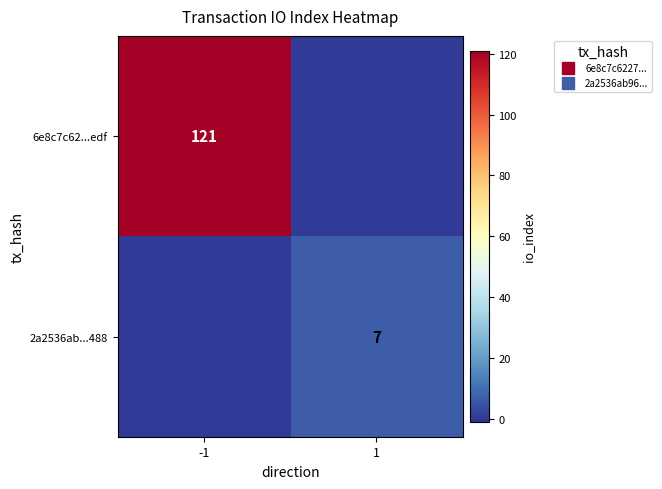

At 1, list the series in order from smallest to largest.

6e8c7c62...edf, 2a2536ab...488